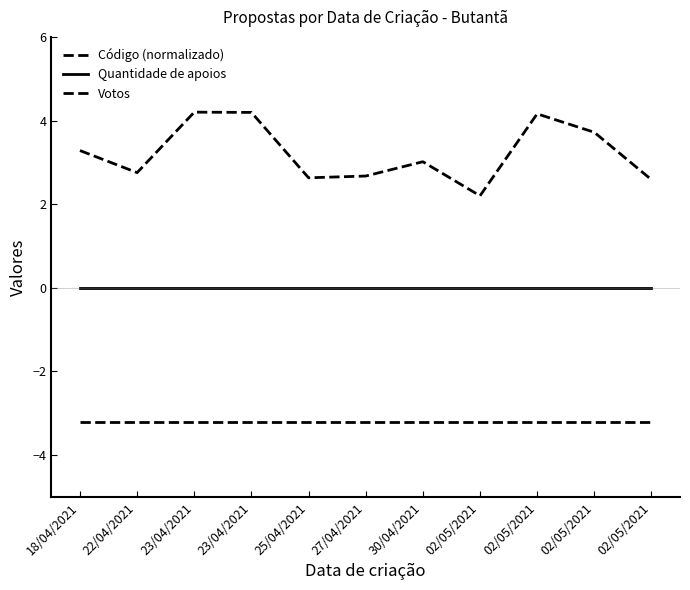

Which series has the largest range (max minus min)?

Código (normalizado)